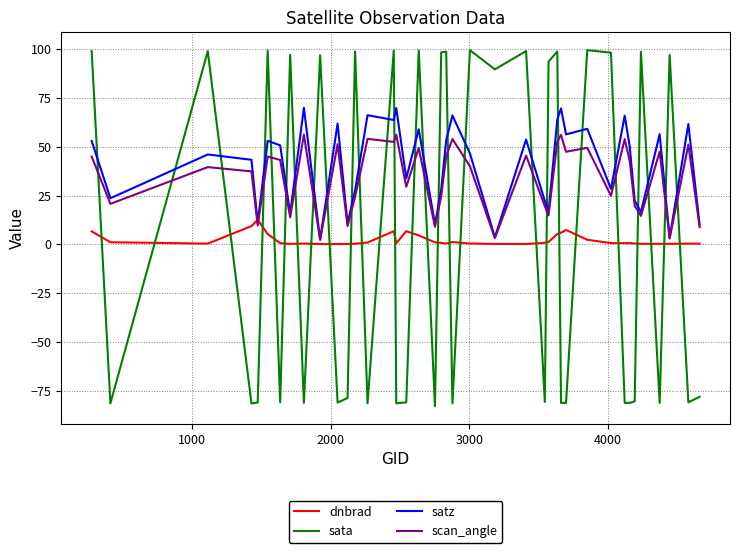

How many intersections are there between scan_angle and sata?

27